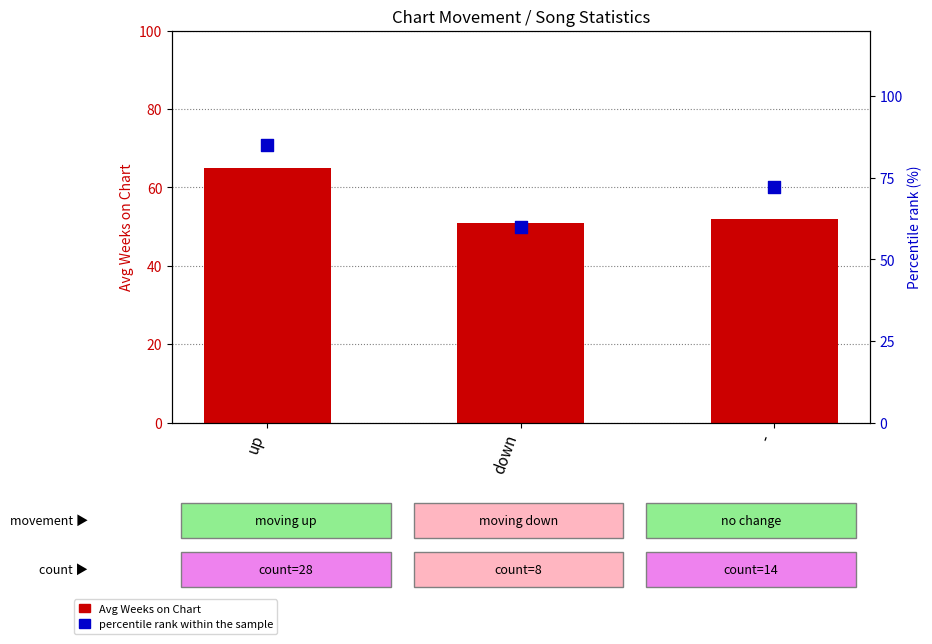

Which series has the largest total across all categories?

Percentile rank within sample